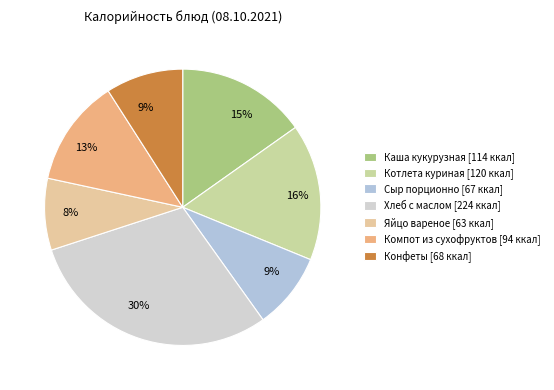

What is the change in value from Хлеб с маслом to Яйцо вареное?

-161.0